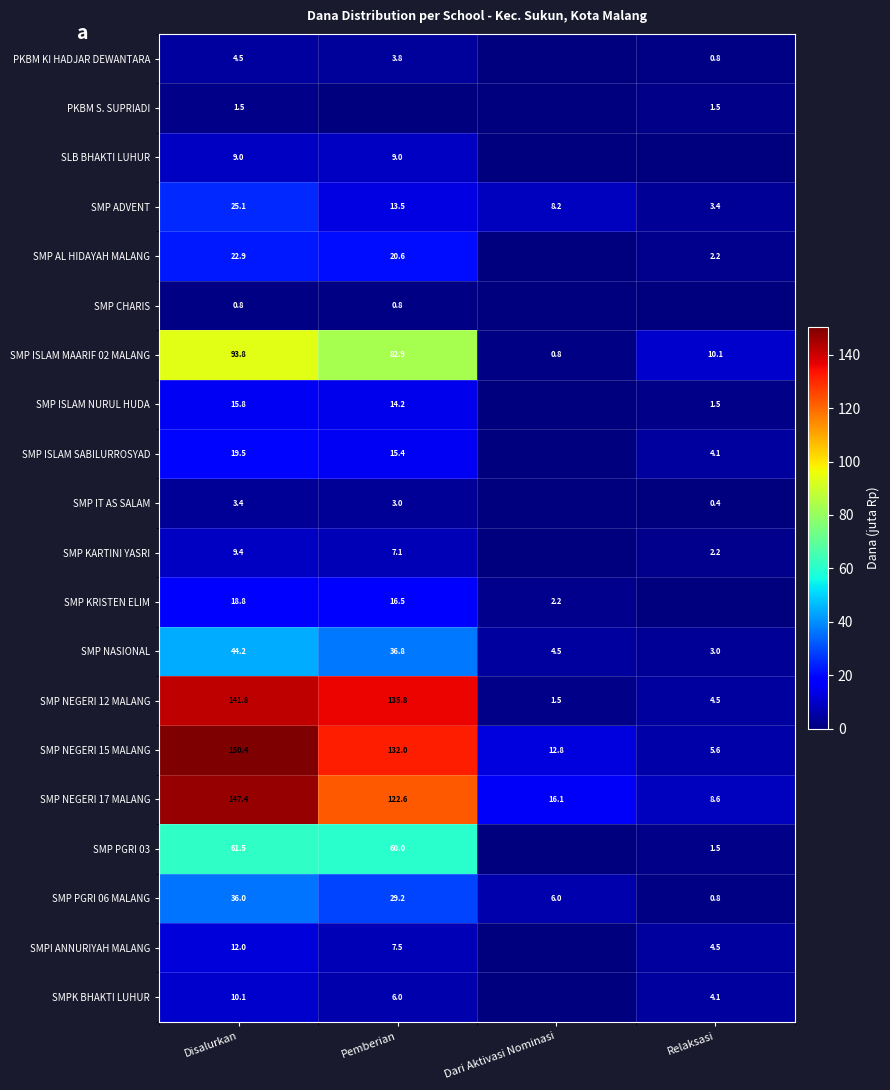

Rank the categories by SMP NEGERI 15 MALANG value from lowest to highest.

Relaksasi, Dari Aktivasi Nominasi, Pemberian, Disalurkan